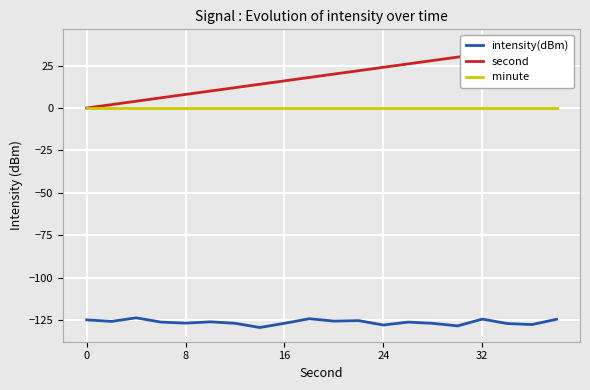

In intensity(dBm), how many points are lower than both neighbors (excluding endpoints)?

7